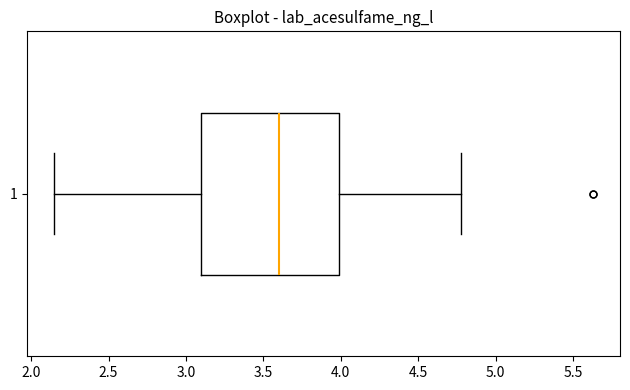

Transcribe this box plot: give where the median line is, the range the box spans, and where the two whiskers end, as read against the x-axis. The values are not printed on the chart, so give them approximately, as read against the axis.

median 3.60, box 3.10 to 4.00, whiskers 2.15 to 4.80